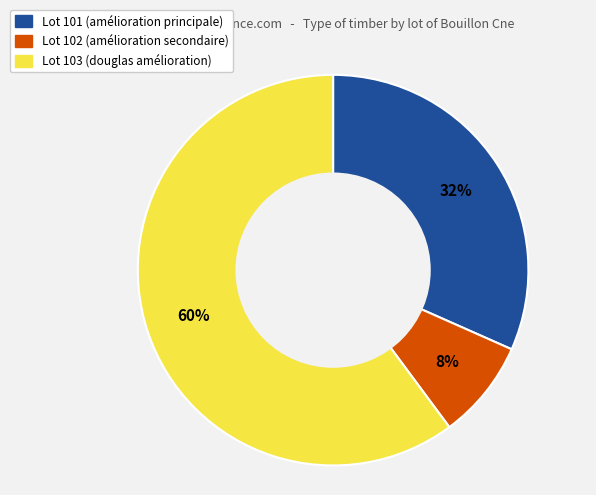

Is there a majority slice in this chart?

Yes